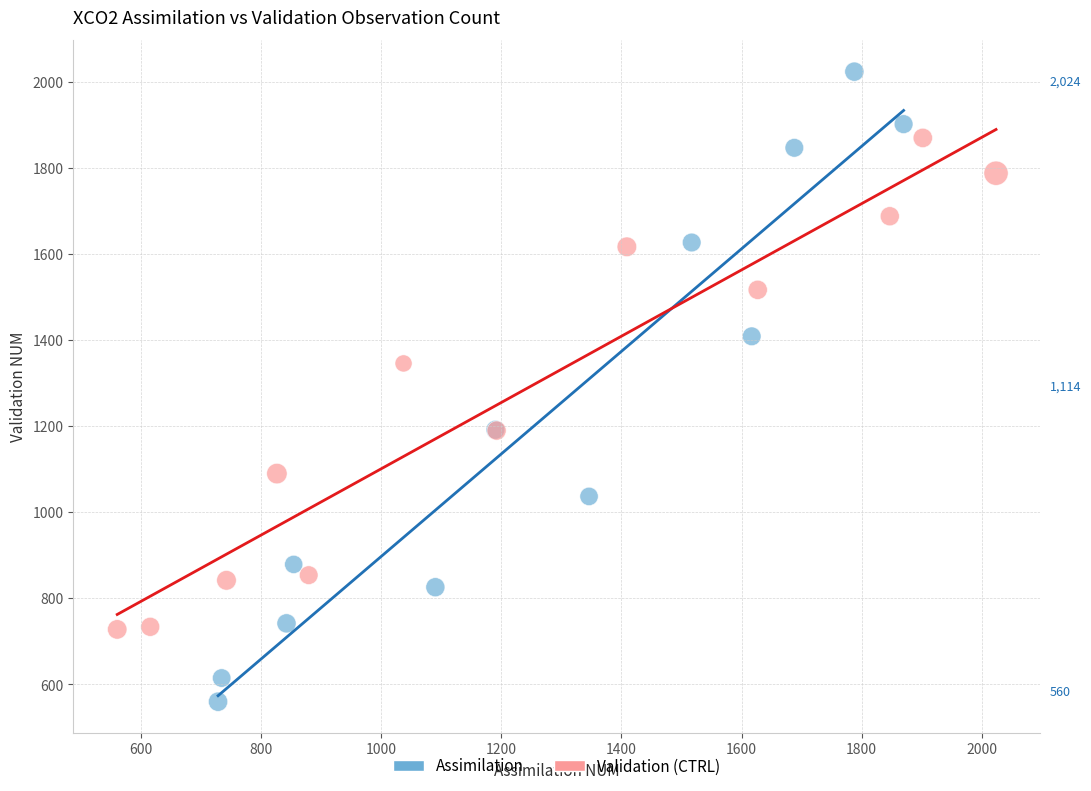

Which series has the largest Y range (max minus min)?

Assimilation